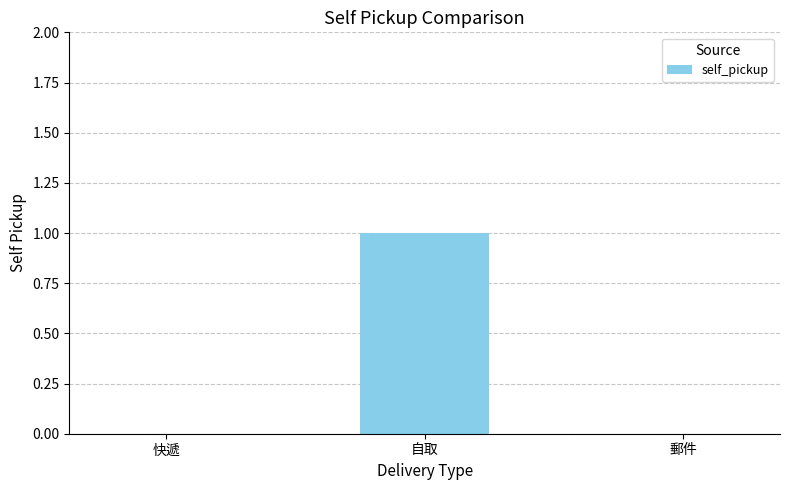

The value at 自取 is 1. True or false?

True